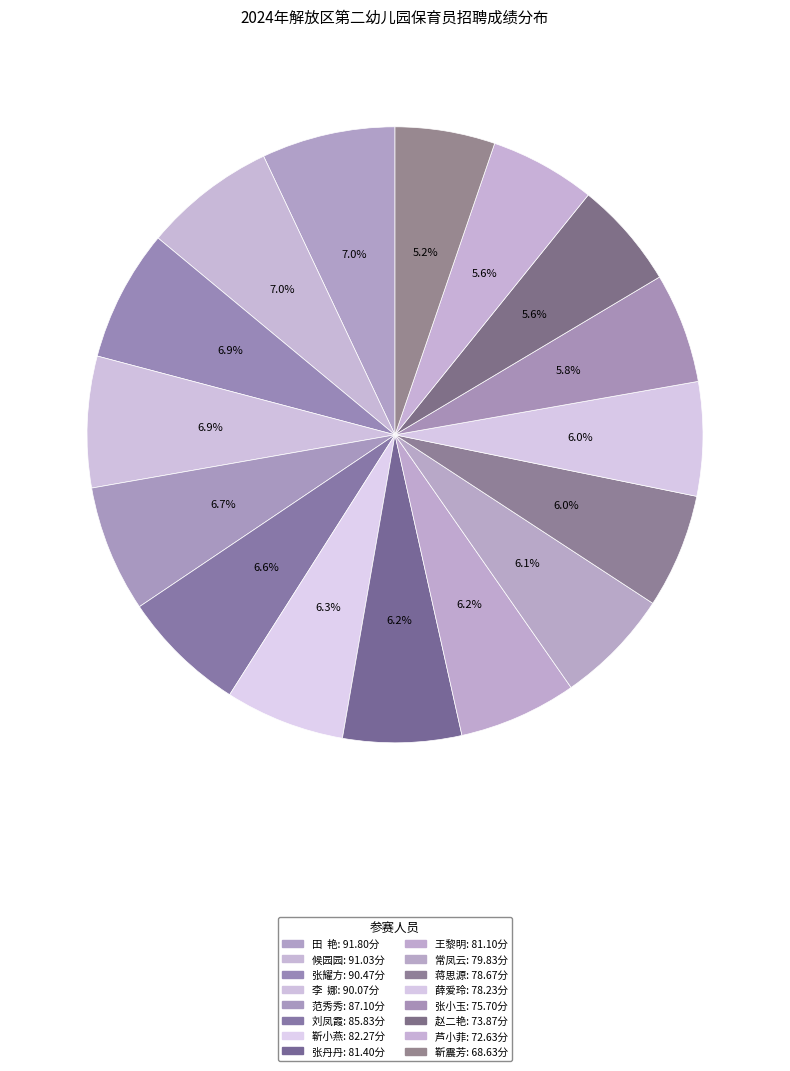

To the nearest percent, what is the combined percentage of 薛爱玲 and 刘凤霞?

13%